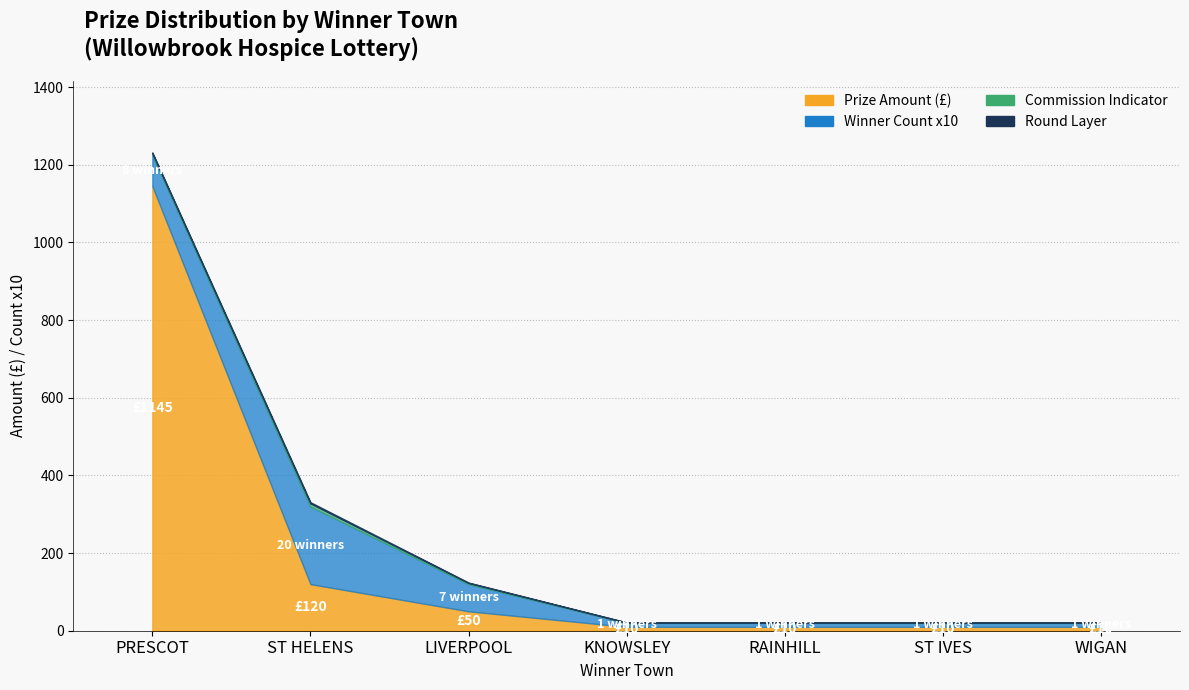

What is the sum of the Count x10 values at WIGAN and RAINHILL?

20